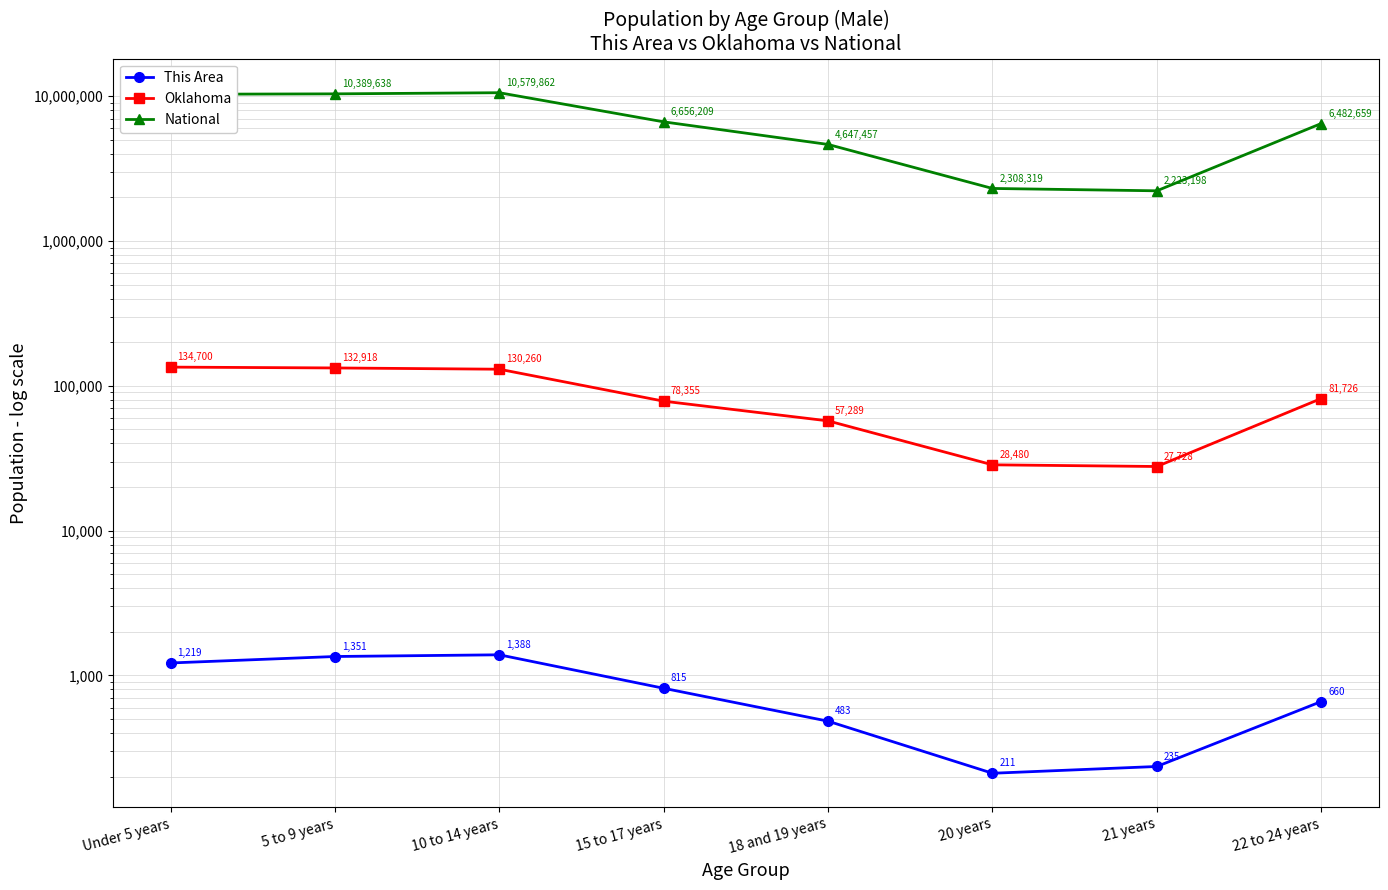

Reading left to right, list all the values displayed in this chart.

This Area: Under 5 years=1219	5 to 9 years=1351	10 to 14 years=1388	15 to 17 years=815	18 and 19 years=483	20 years=211	21 years=235	22 to 24 years=660
Oklahoma: Under 5 years=134700	5 to 9 years=132918	10 to 14 years=130260	15 to 17 years=78355	18 and 19 years=57289	20 years=28480	21 years=27728	22 to 24 years=81726
National: Under 5 years=10319427	5 to 9 years=10389638	10 to 14 years=10579862	15 to 17 years=6656209	18 and 19 years=4647457	20 years=2308319	21 years=2223198	22 to 24 years=6482659